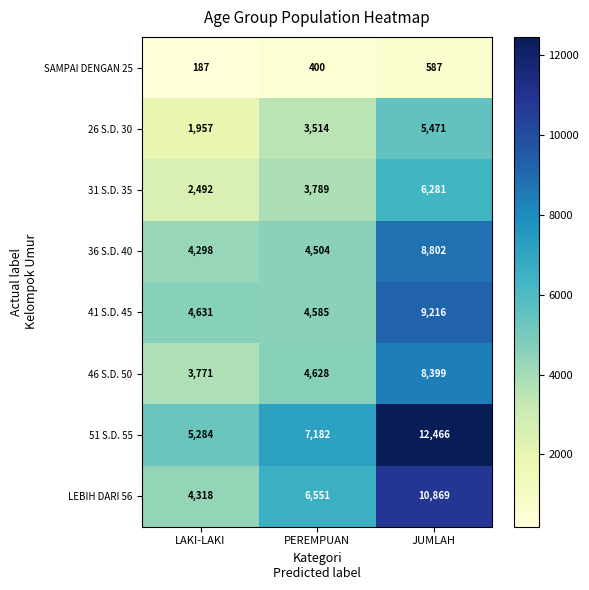

The value of LEBIH DARI 56 at PEREMPUAN is 6551. True or false?

True